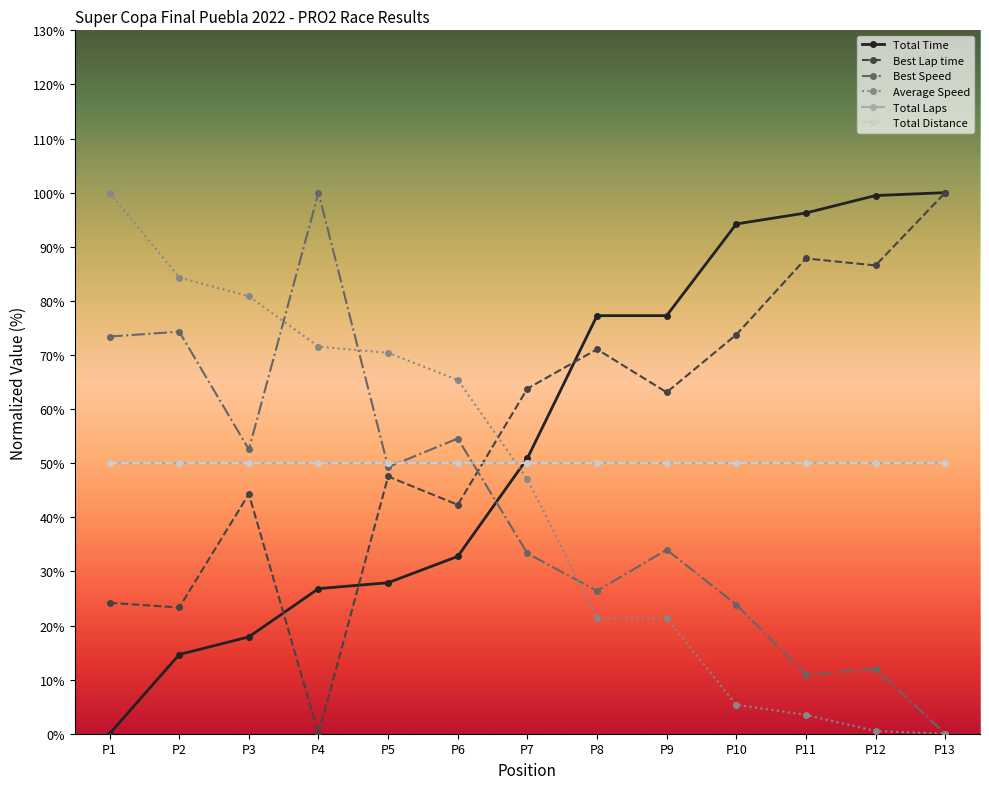

What is the difference between the maximum and minimum values in the Average Speed series?

100.0